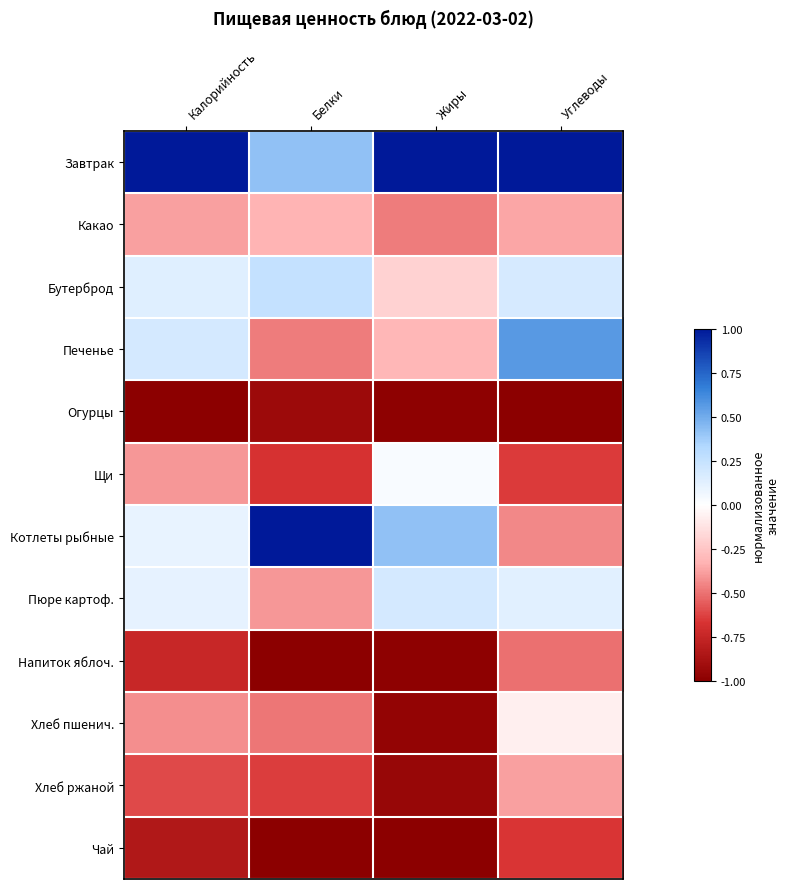

Reading left to right, extract all data points from this chart.

Завтрак: Калорийность=1.0	Белки=0.4	Жиры=1.0	Углеводы=1.0
Какао: Калорийность=-0.4	Белки=-0.3	Жиры=-0.5	Углеводы=-0.4
Бутерброд: Калорийность=0.1	Белки=0.3	Жиры=-0.2	Углеводы=0.2
Печенье: Калорийность=0.2	Белки=-0.5	Жиры=-0.3	Углеводы=0.6
Огурцы: Калорийность=-1.0	Белки=-0.9	Жиры=-1.0	Углеводы=-1.0
Щи: Калорийность=-0.4	Белки=-0.7	Жиры=0.0	Углеводы=-0.6
Котлеты рыбные: Калорийность=0.1	Белки=1.0	Жиры=0.4	Углеводы=-0.4
Пюре картоф.: Калорийность=0.1	Белки=-0.4	Жиры=0.2	Углеводы=0.1
Напиток яблоч.: Калорийность=-0.7	Белки=-1.0	Жиры=-1.0	Углеводы=-0.5
Хлеб пшенич.: Калорийность=-0.4	Белки=-0.5	Жиры=-1.0	Углеводы=-0.1
Хлеб ржаной: Калорийность=-0.6	Белки=-0.6	Жиры=-1.0	Углеводы=-0.4
Чай: Калорийность=-0.8	Белки=-1.0	Жиры=-1.0	Углеводы=-0.7